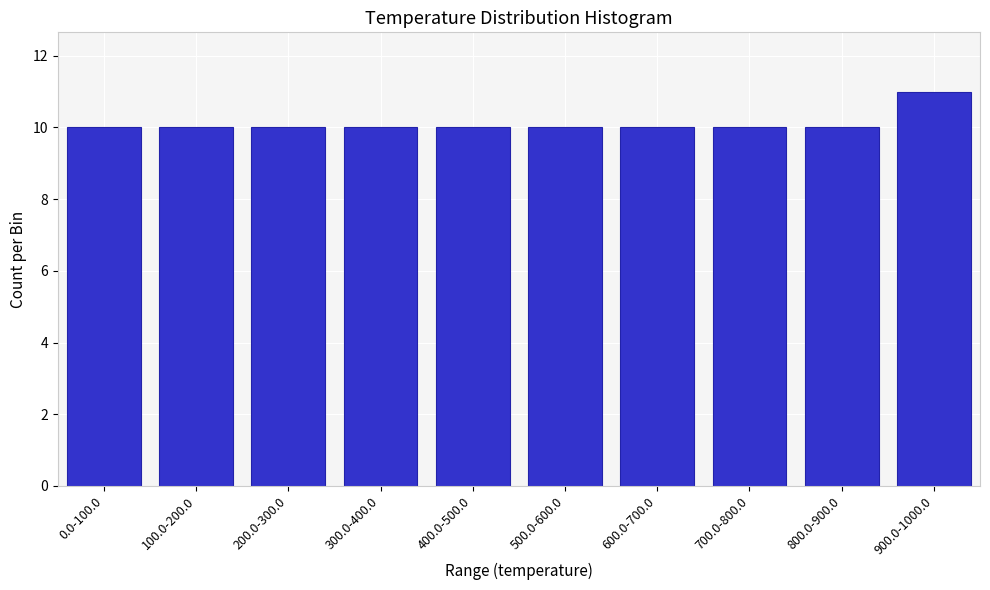

Reading left to right, list all the values displayed in this chart.

0.0-100.0=10	100.0-200.0=10	200.0-300.0=10	300.0-400.0=10	400.0-500.0=10	500.0-600.0=10	600.0-700.0=10	700.0-800.0=10	800.0-900.0=10	900.0-1000.0=11